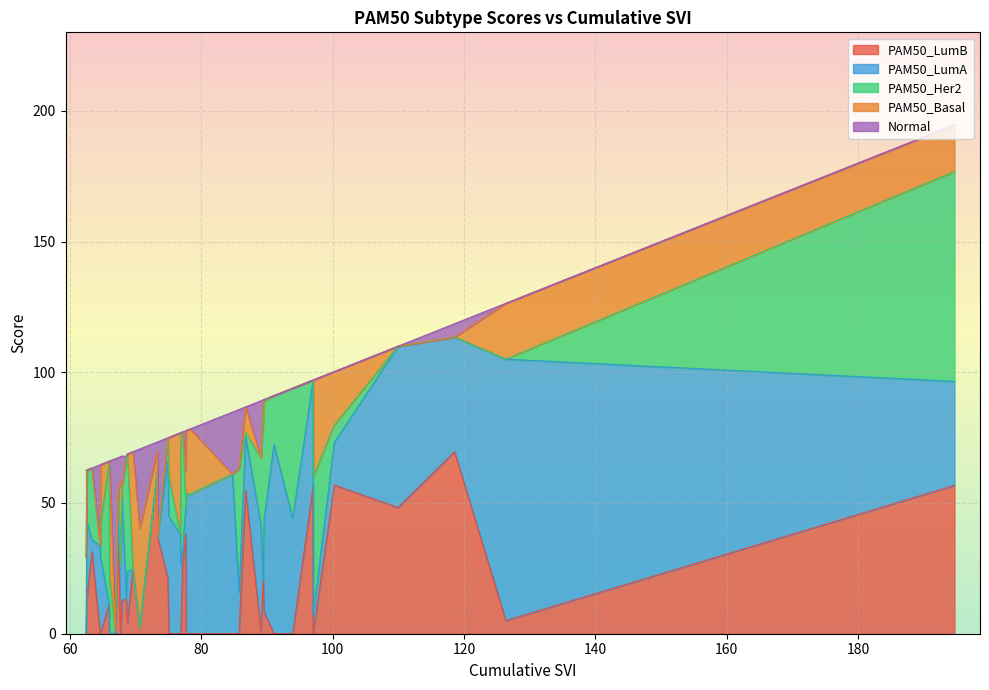

What are all the series names shown in the legend?

PAM50_LumB, PAM50_LumA, PAM50_Her2, PAM50_Basal, Normal